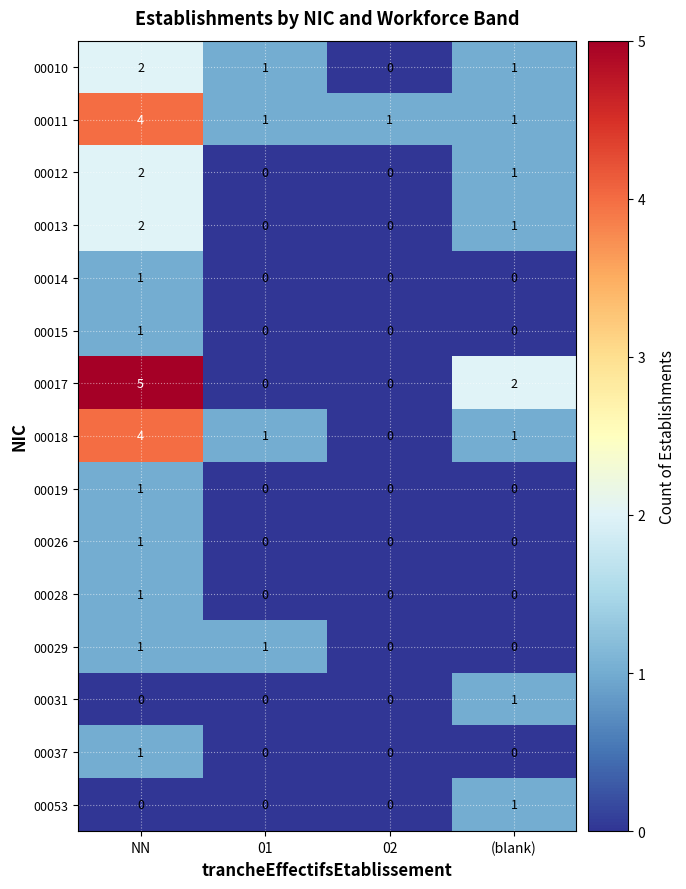

Is the value of 00012 at NN greater than the value of 00053 at 02?

Yes